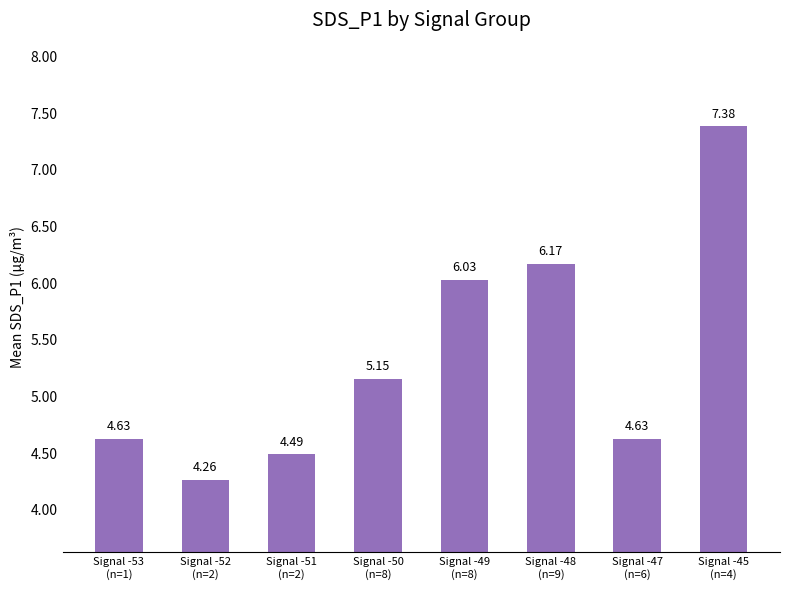

What is the average value?

5.3